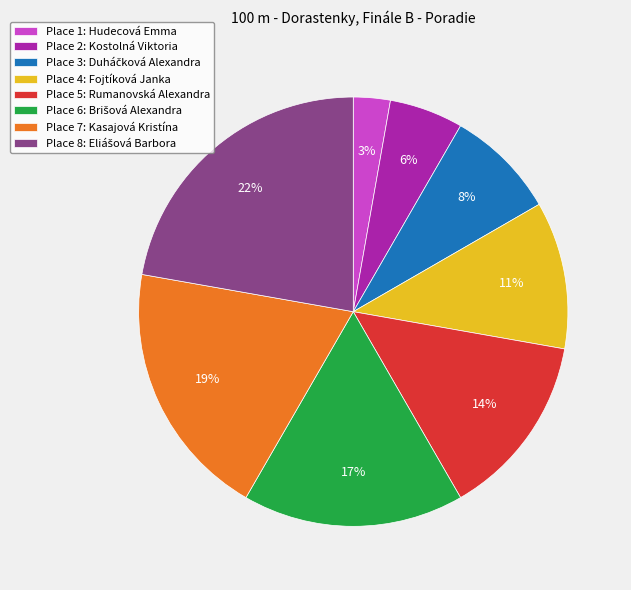

What percentage is the Place 7: Kasajová Kristína slice, to the nearest percent?

19%